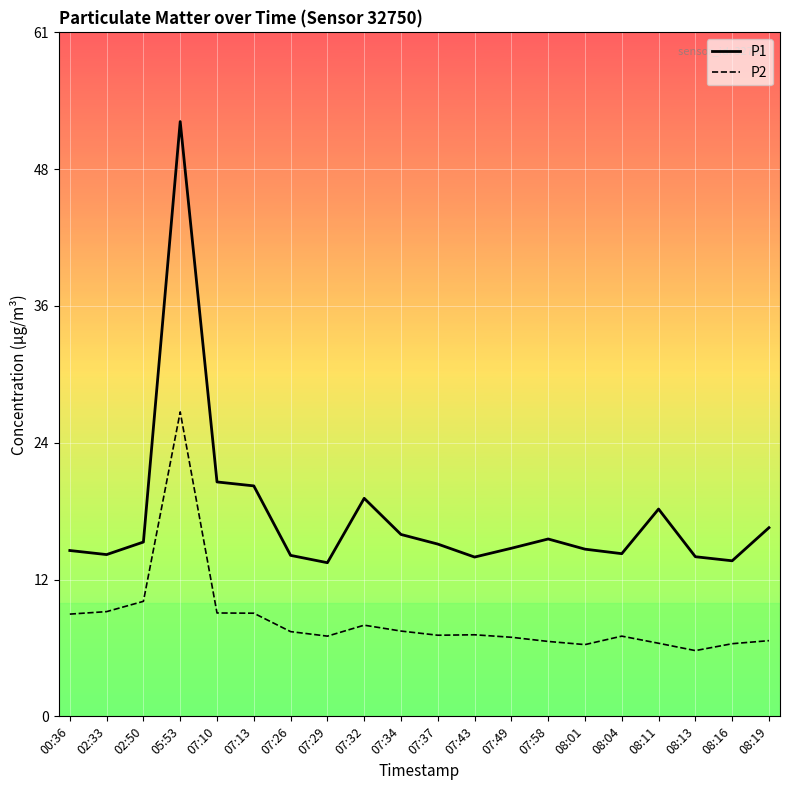

Which series has the largest total across all categories?

P1